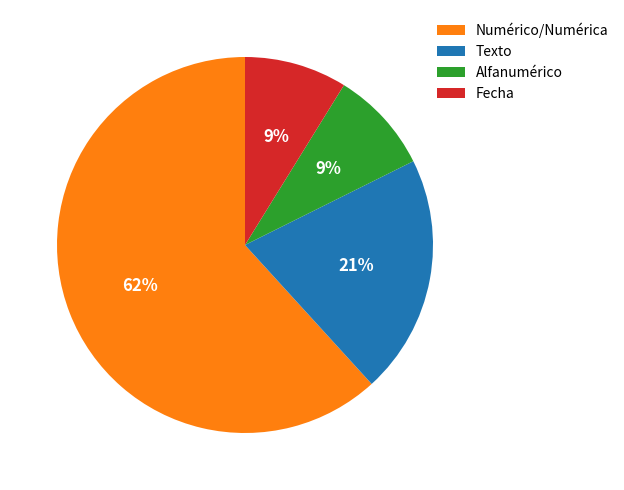

Count the number of slices in the pie.

4